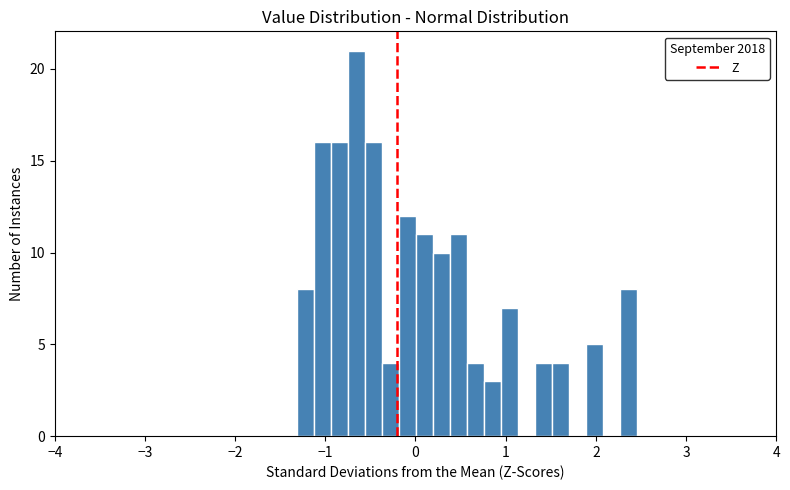

Around what value on the x-axis is the tallest bar? Give the approximate position of its centre, as read against the axis.

-0.7